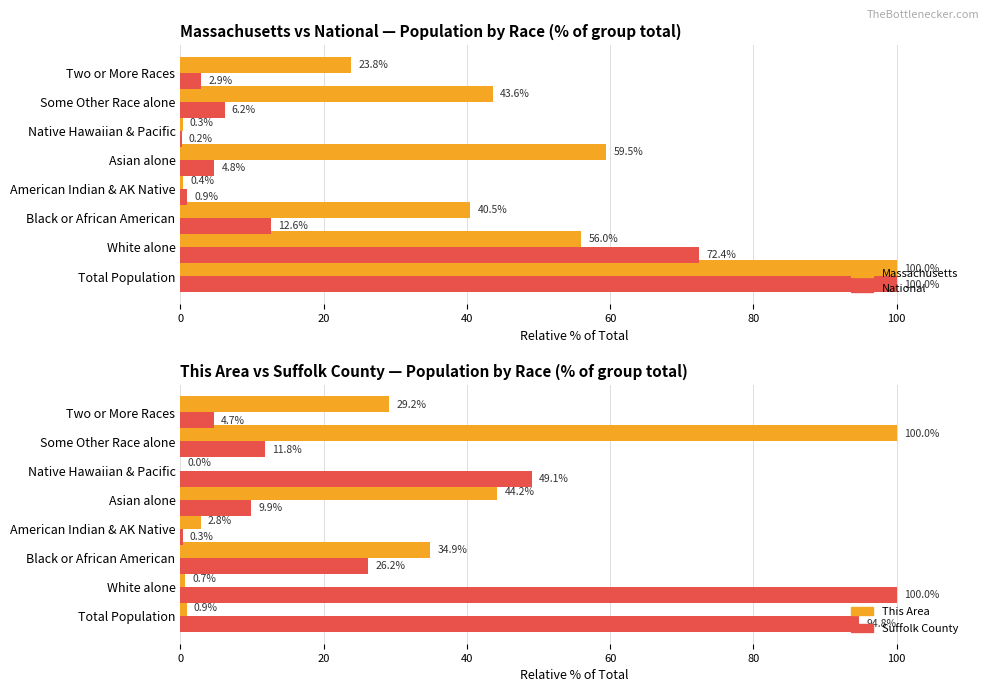

What is the sum of all National values?

200.0